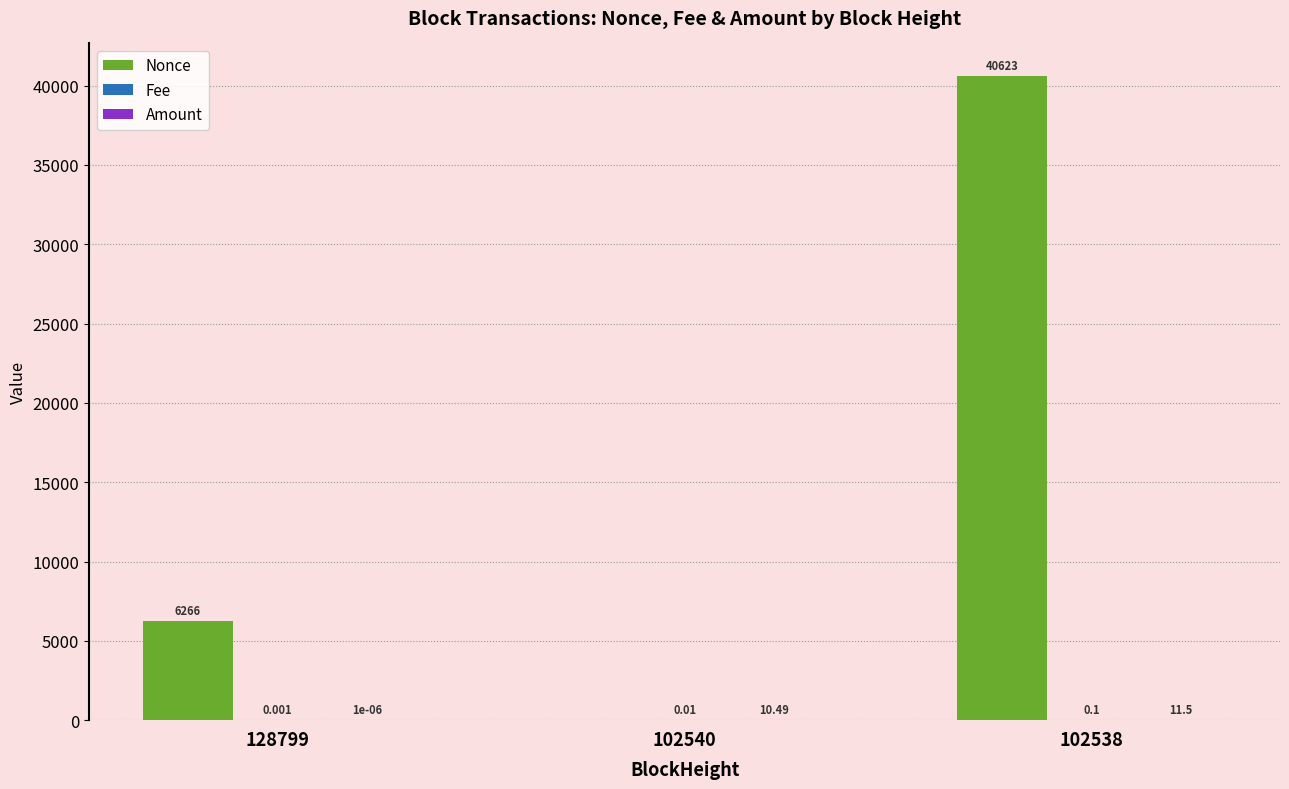

At which category is the sum across all series the highest?

102538